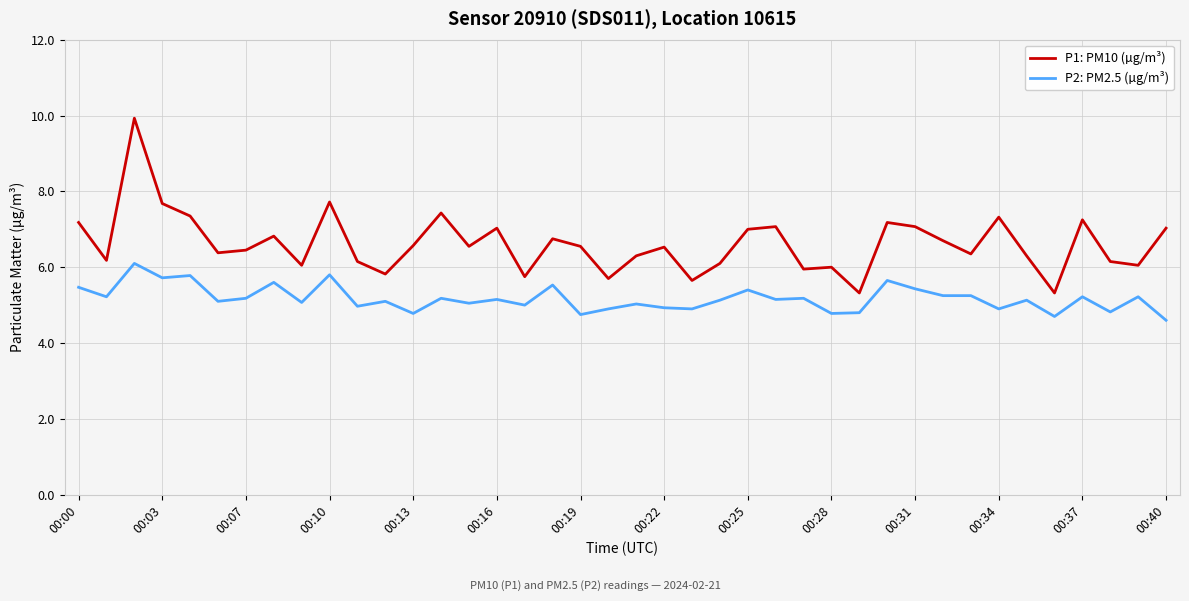

True or false: P2: PM2.5 (µg/m³) and P1: PM10 (µg/m³) cross at least once.

False